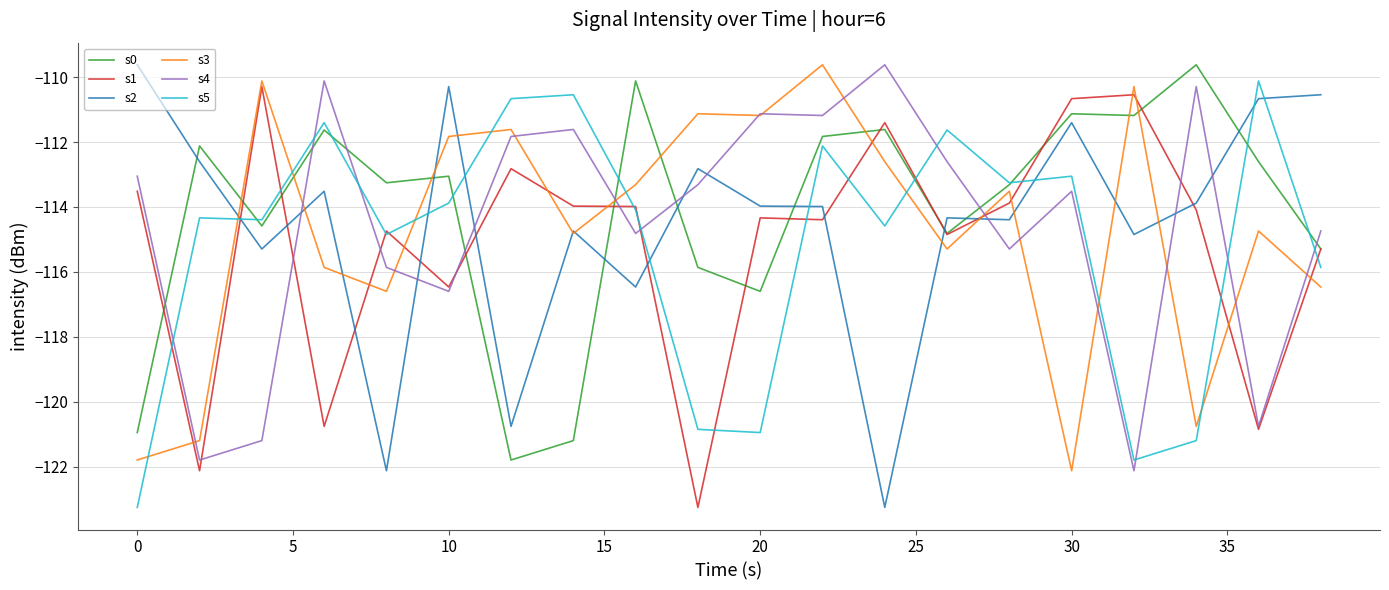

True or false: s2 and s0 intersect in this chart.

True